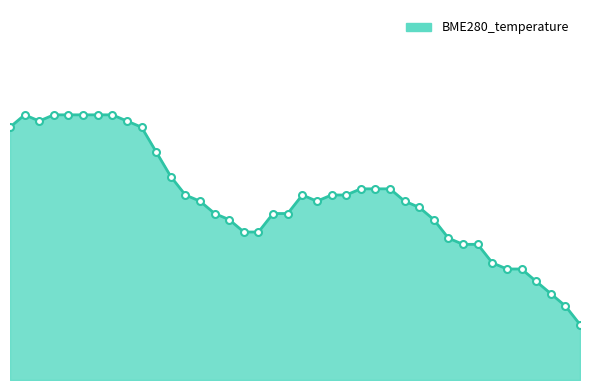

Does the chart have visible grid lines?

No